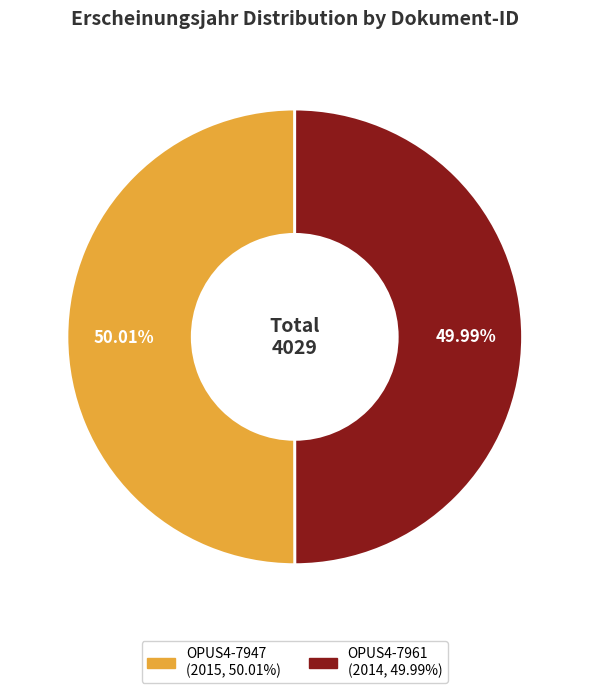

What percentage is NOT represented by OPUS4-7961?

50.0%